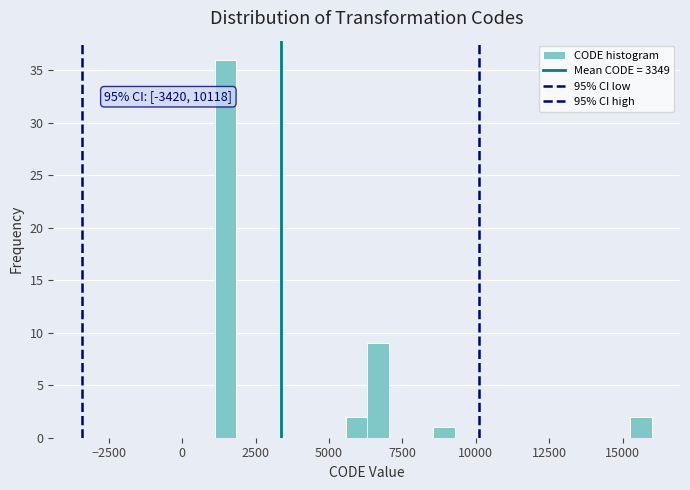

Around what value on the x-axis is the tallest bar? Give the approximate position of its centre, as read against the axis.

1500